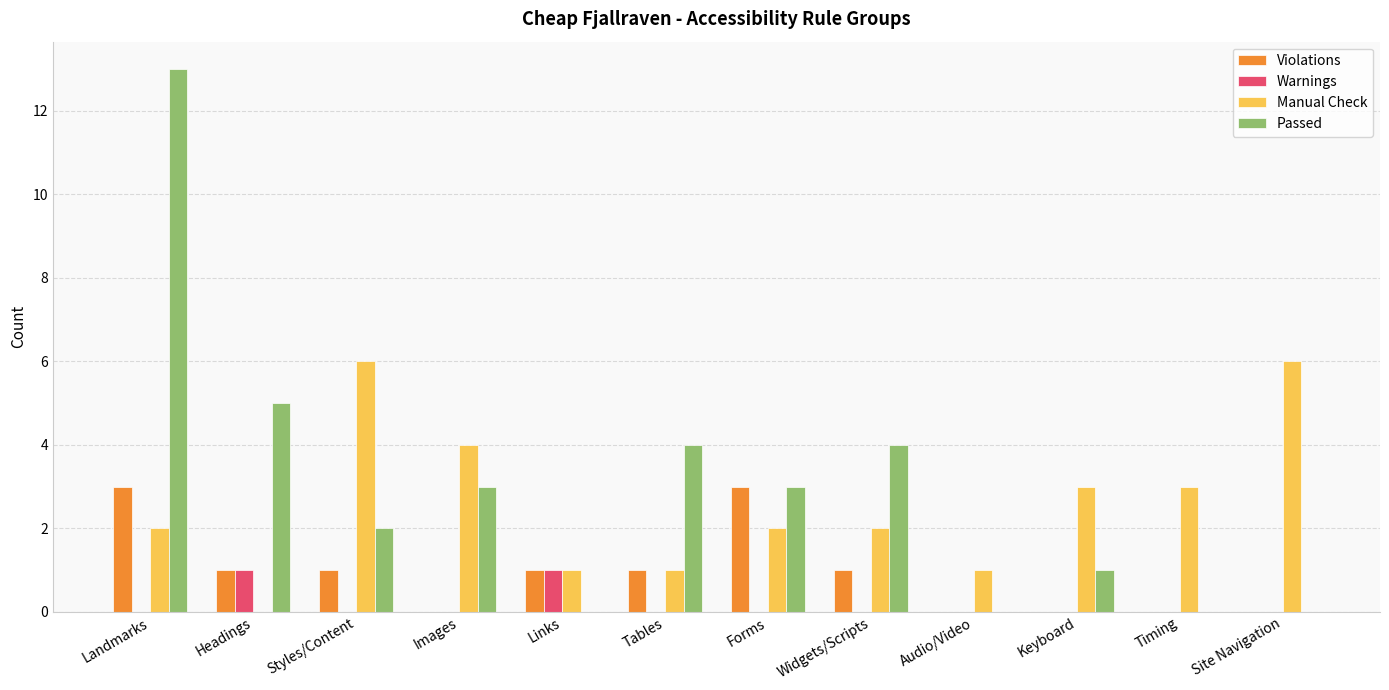

The value of Violations at Site Navigation is 0. True or false?

True